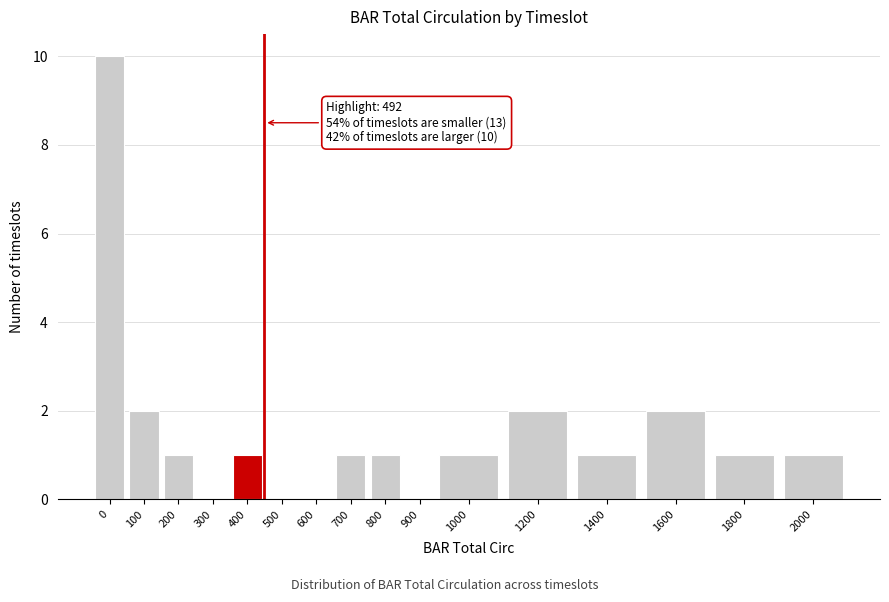

Reading left to right, list all the values displayed in this chart.

0=10	100=2	200=1	300=0	400=1	500=0	600=0	700=1	800=1	900=0	1000=1	1200=2	1400=1	1600=2	1800=1	2000=1